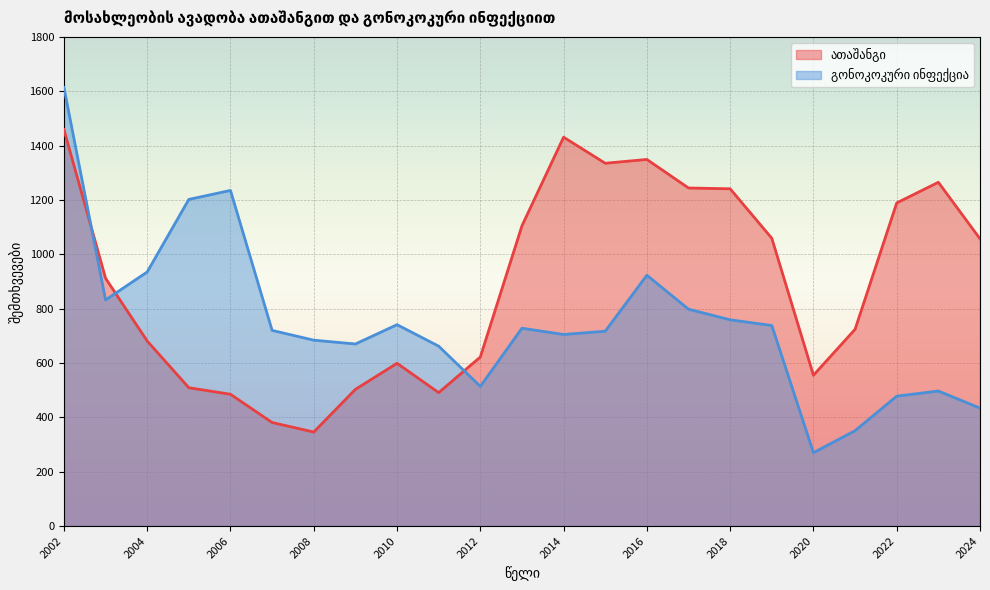

List the series in order of their peak value, lowest first.

ათაშანგი, გონოკოკური ინფექცია